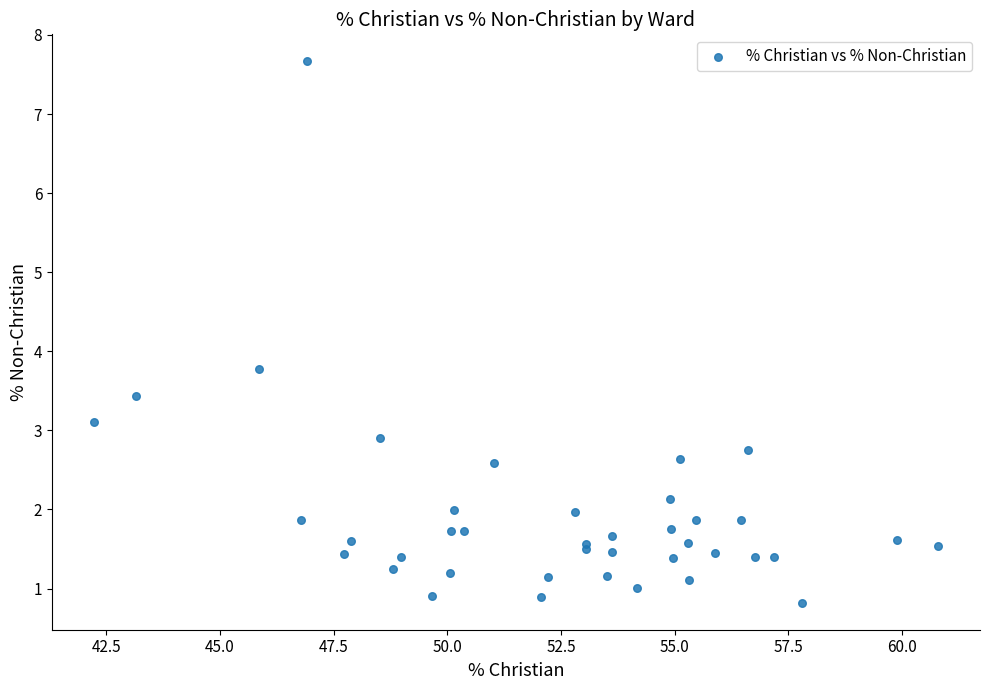

What Y value in the scatter plot is closest to 4?

3.8